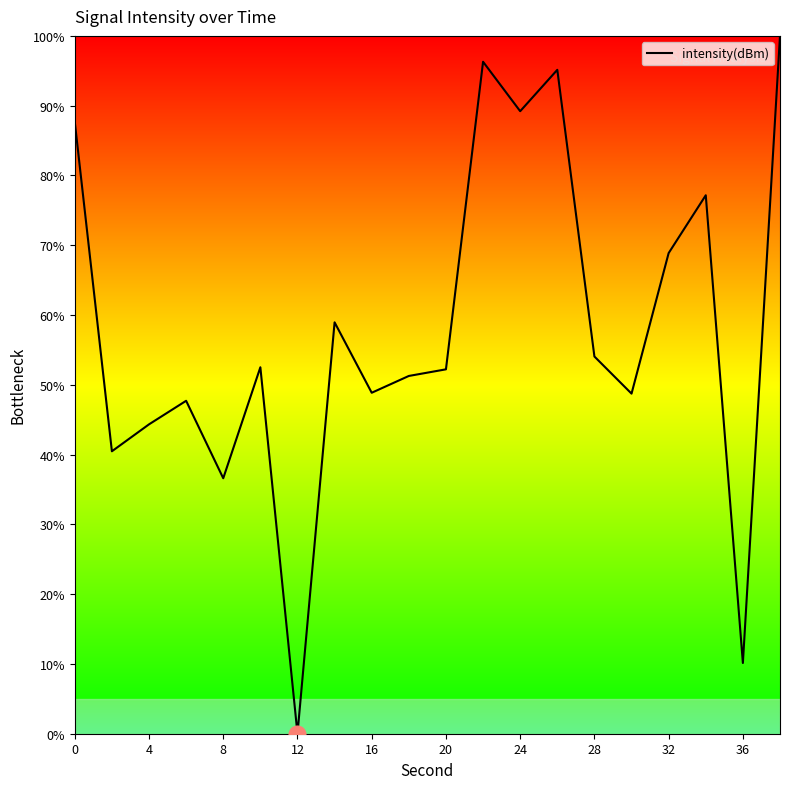

How many lines are shown in the chart?

1